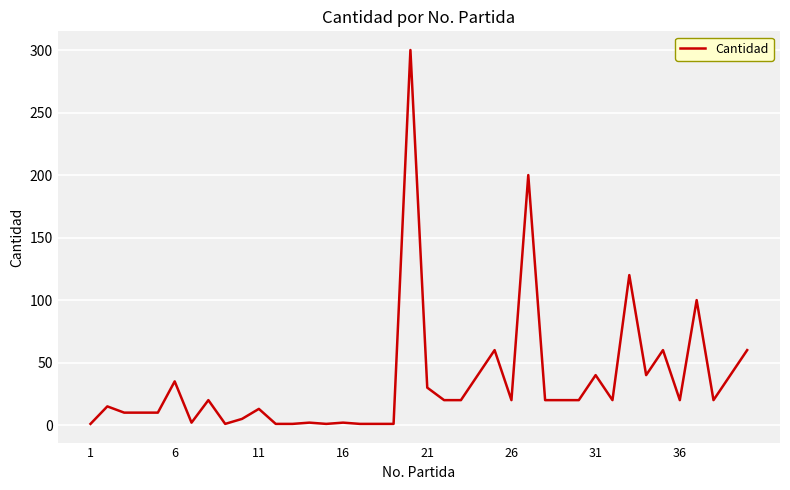

Reading right to left, what are all the values shown in this chart?

60	40	20	100	20	60	40	120	20	40	20	20	20	200	20	60	40	20	20	30	300	1	1	1	2	1	2	1	1	13	5	1	20	2	35	10	10	10	15	1